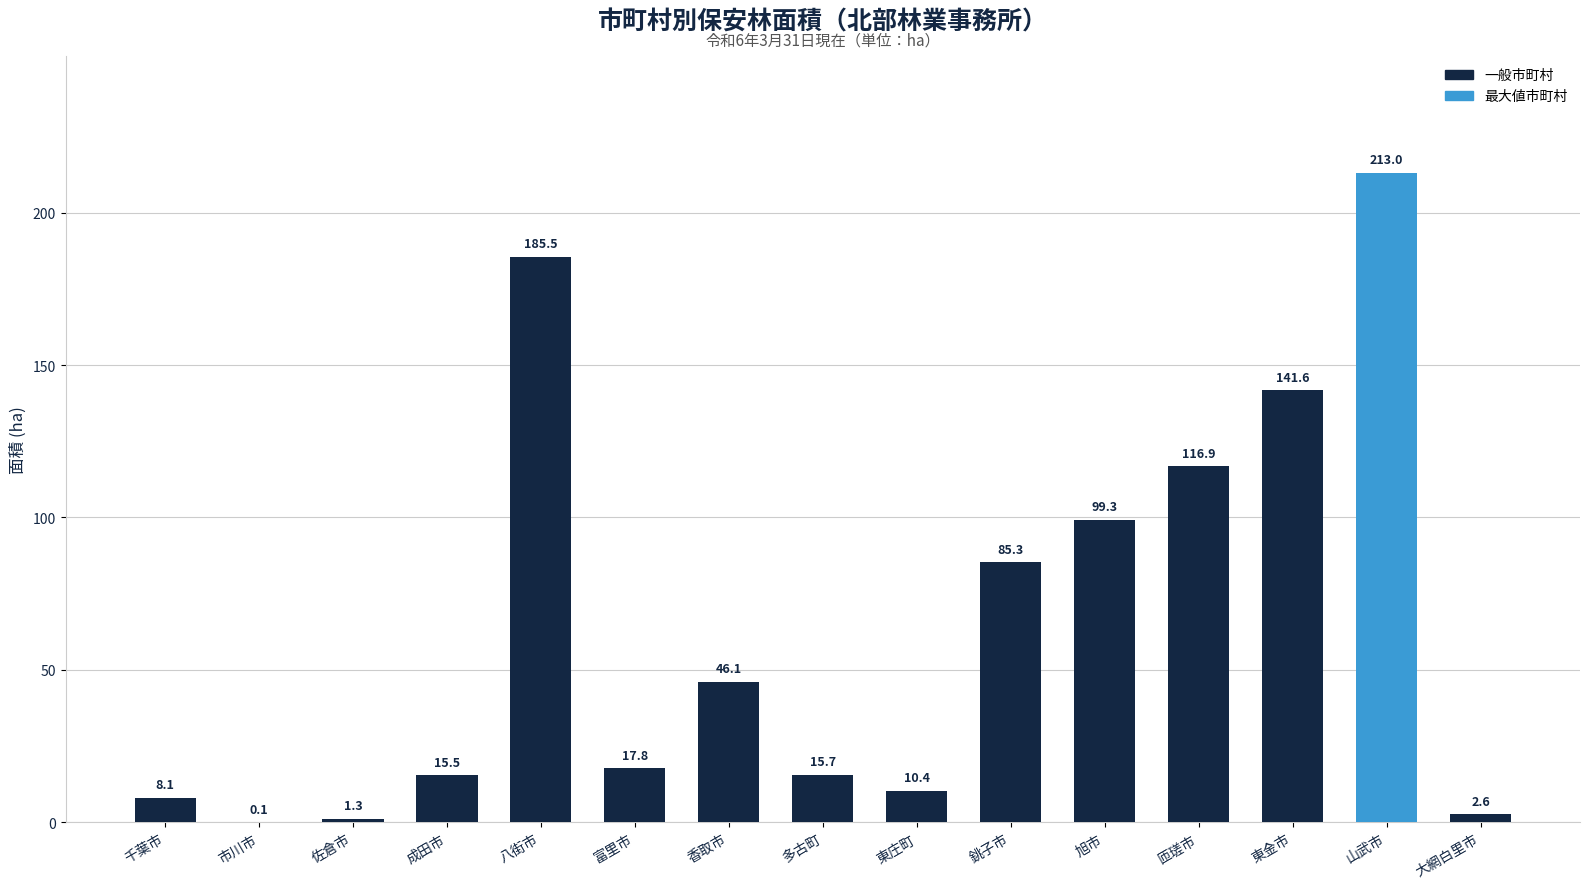

Reading left to right, list all the values displayed in this chart.

千葉市=8.1	市川市=0.1	佐倉市=1.3	成田市=15.5	八街市=185.5	富里市=17.8	香取市=46.1	多古町=15.7	東庄町=10.4	銚子市=85.3	旭市=99.3	匝瑳市=116.9	東金市=141.6	山武市=213.0	大網白里市=2.6